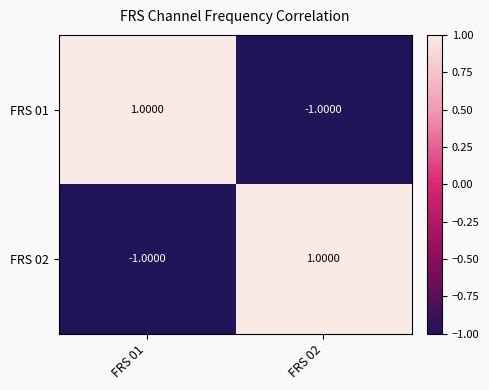

How many data points in FRS 01 are less than 1?

1